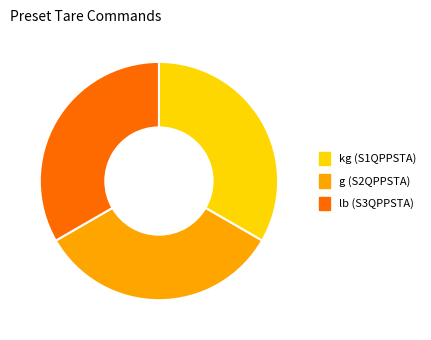

Combined, do g (S2QPPSTA) and lb (S3QPPSTA) account for over 50%?

Yes